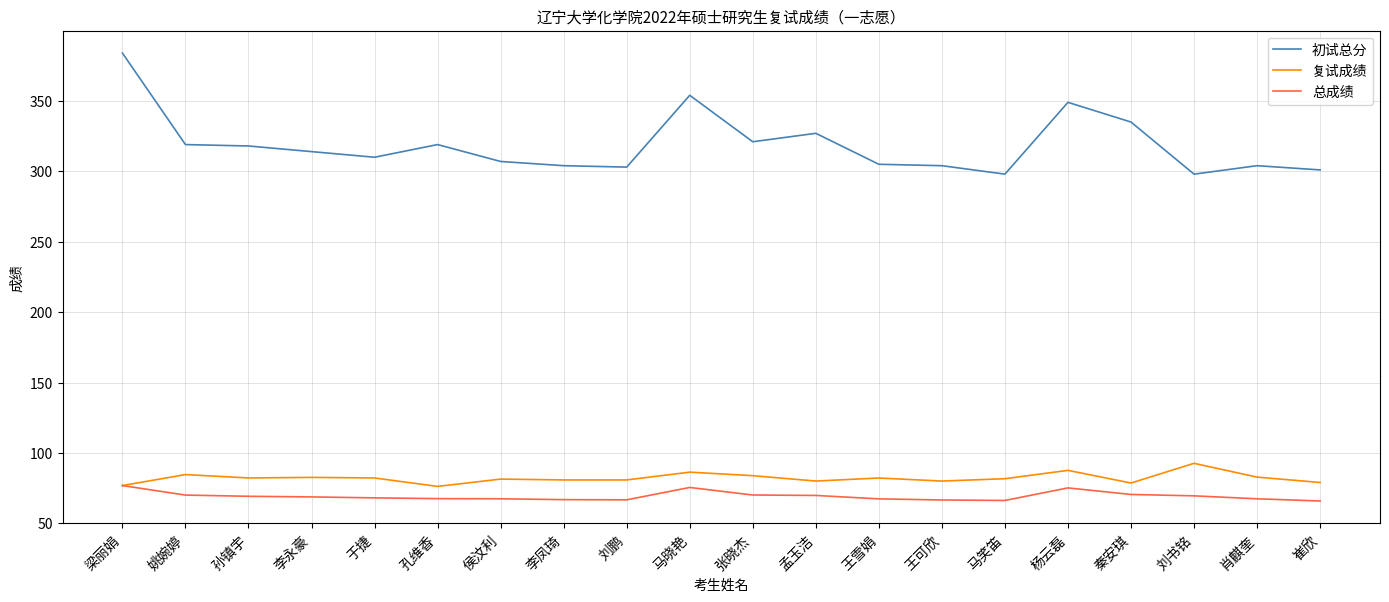

Rank the series by their maximum value, from lowest to highest.

总成绩, 复试成绩, 初试总分